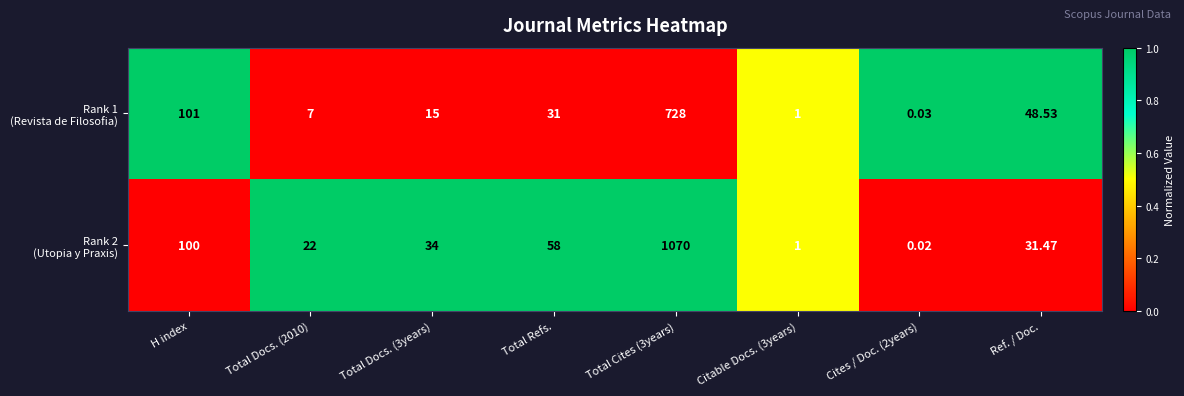

Count the number of data series in this chart.

2